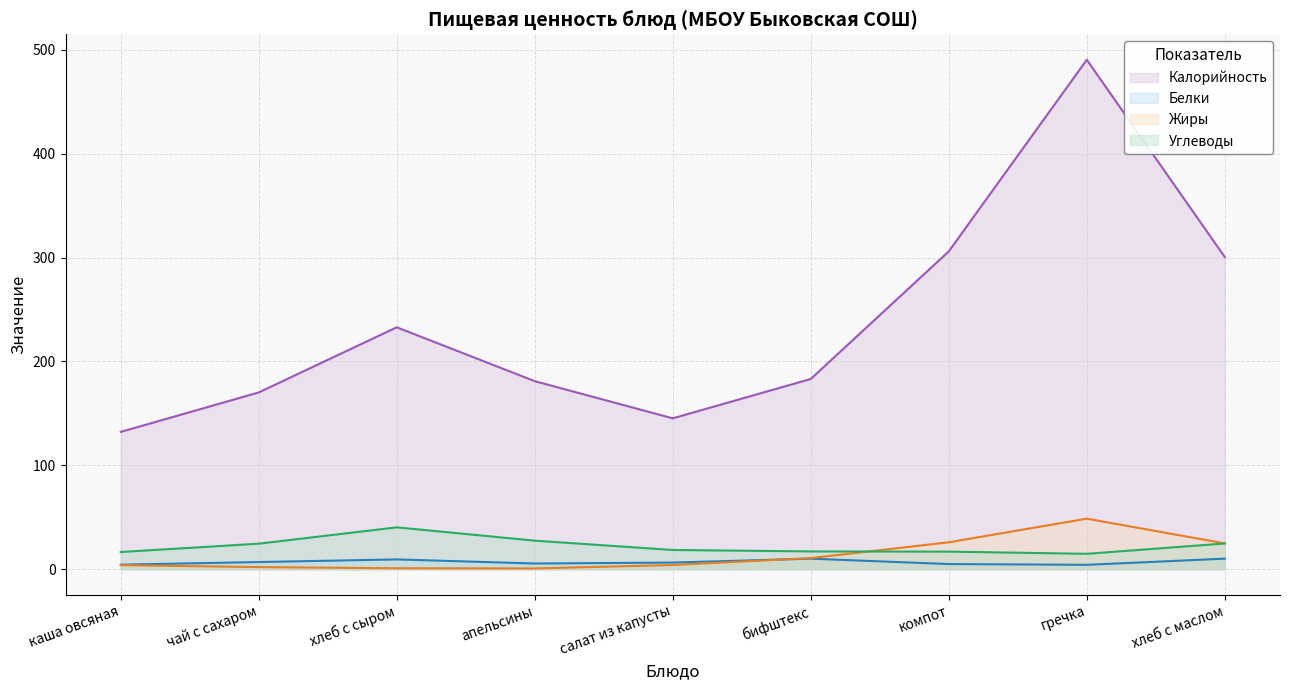

Rank the series at каша овсяная from lowest to highest value.

Белки, Жиры, Углеводы, Калорийность